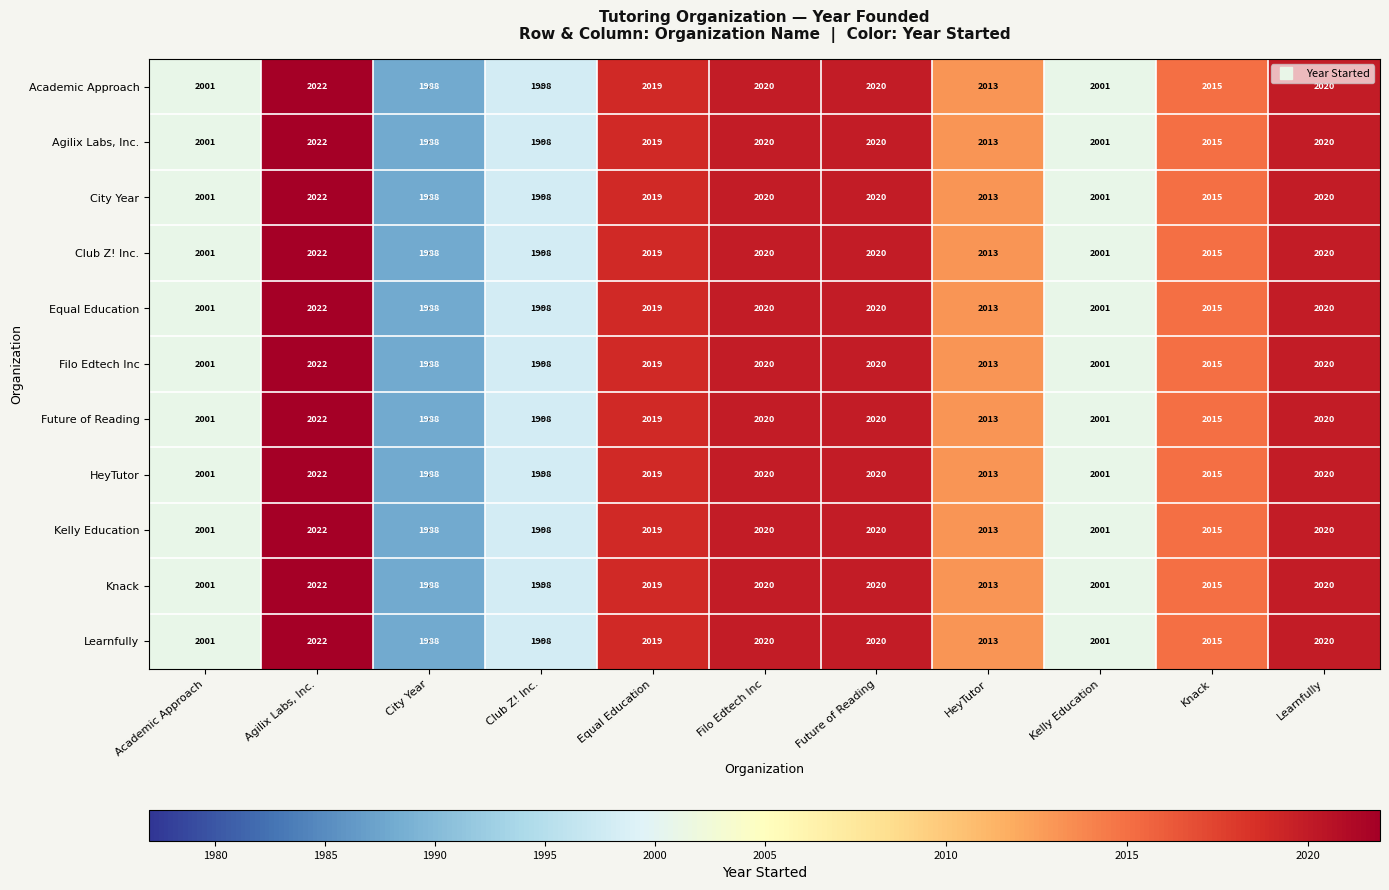

How many series are shown in this chart?

11